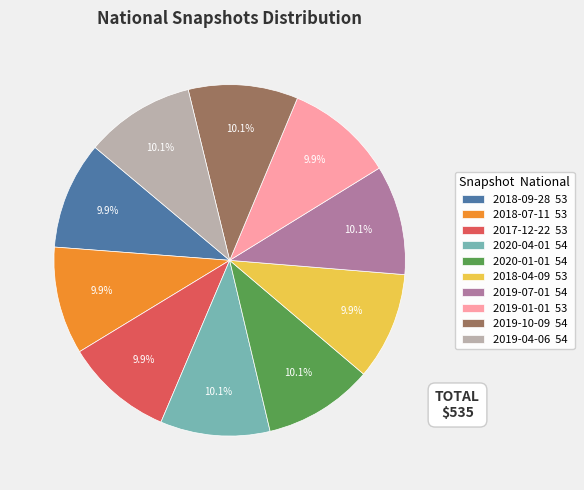

The 2019-10-09 slice represents 18% of the pie. True or false?

False